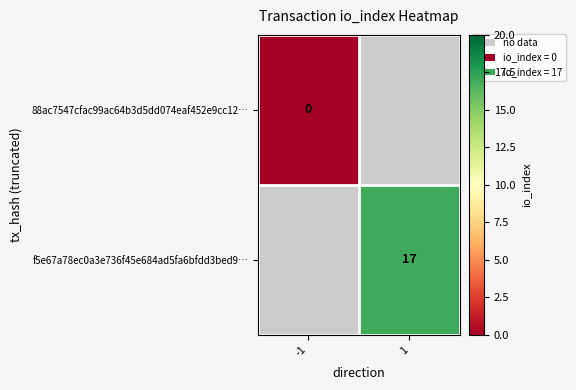

True or false: f5e67a78ec0a3e736f45e684ad5fa6bfdd3bed9… has a value of 11 at 1.

False